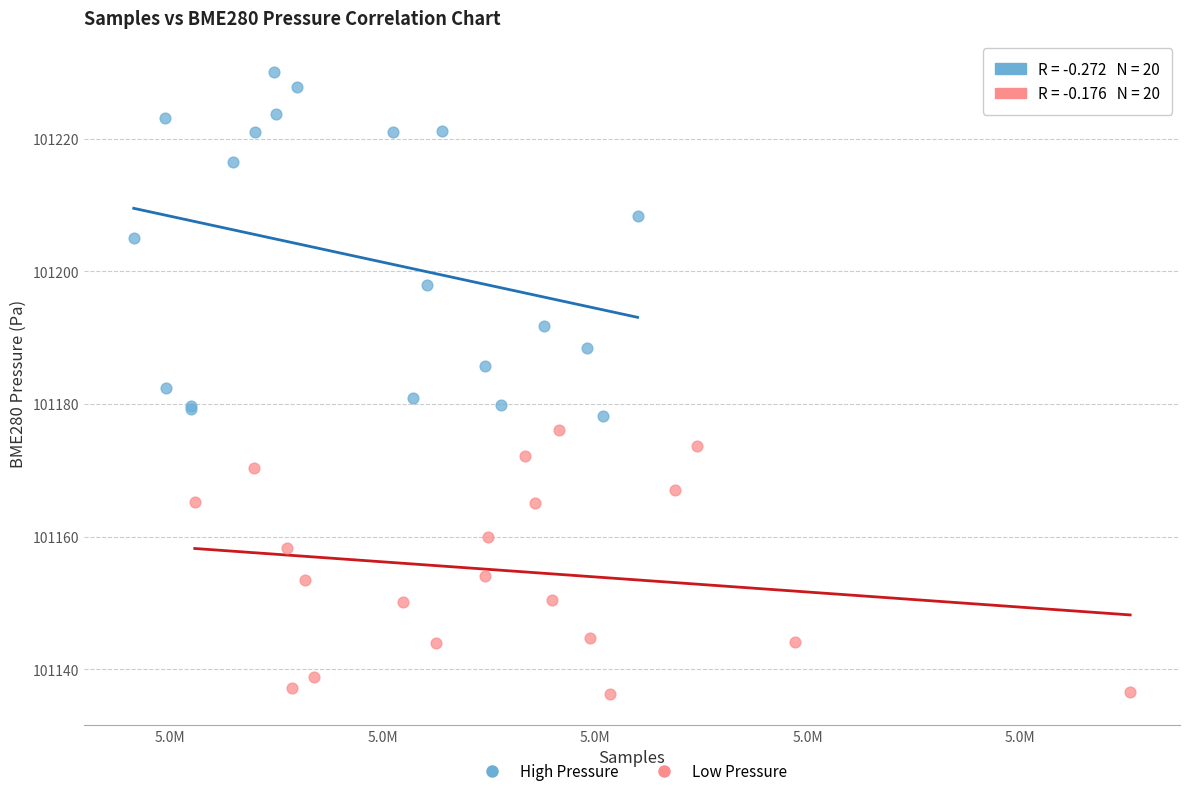

Which series contains the highest Y value?

High Pressure